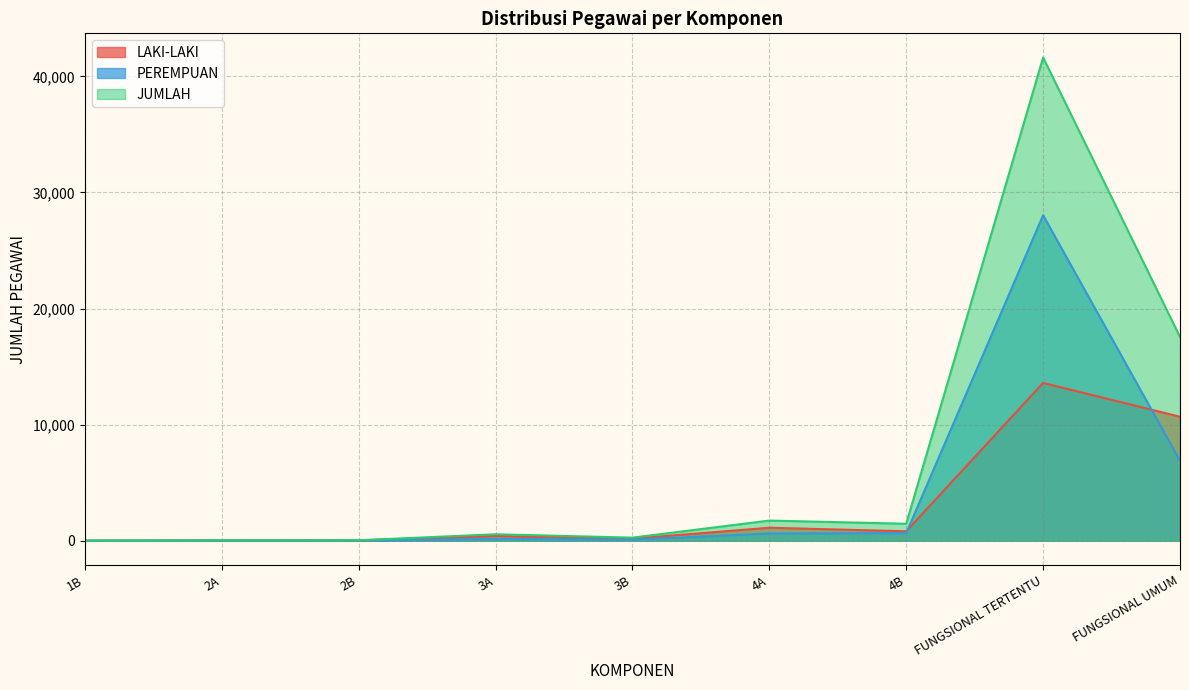

At which category is the sum across all series the highest?

FUNGSIONAL TERTENTU